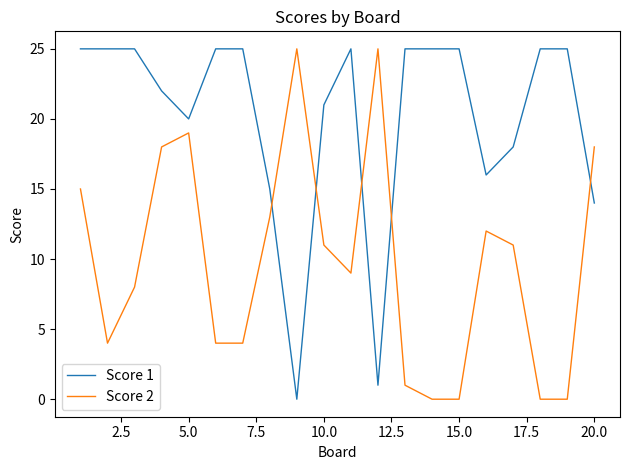

True or false: Score 1 and Score 2 cross at least once.

True